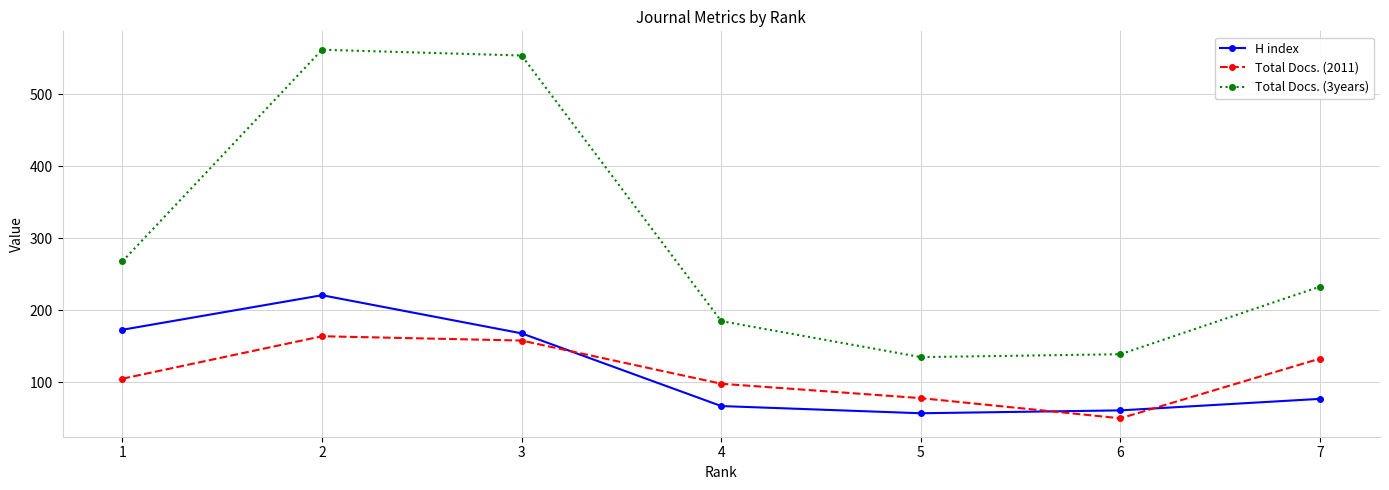

At 3, list the series in order from smallest to largest.

Total Docs. (2011), H index, Total Docs. (3years)